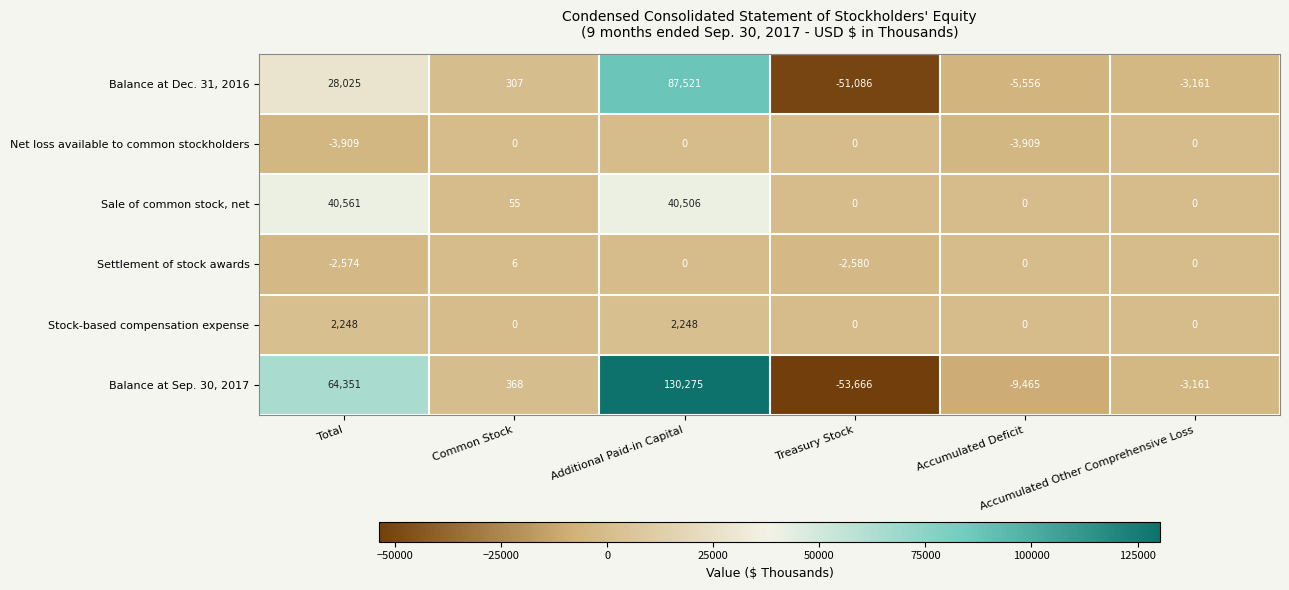

What is the smallest value displayed?

-53666